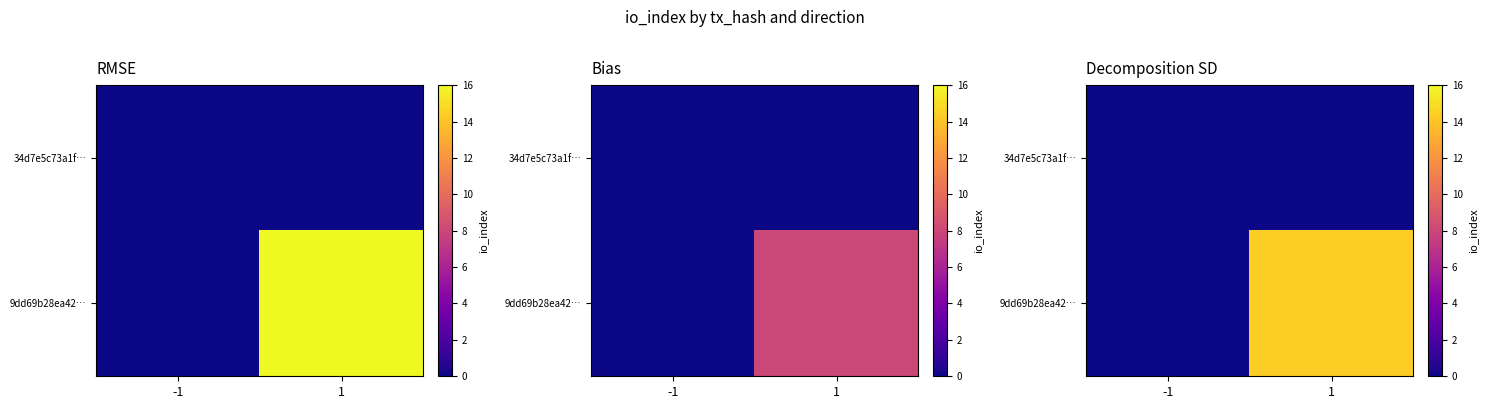

Rank the categories by 34d7e5c73a1f… value from lowest to highest.

-1, 1